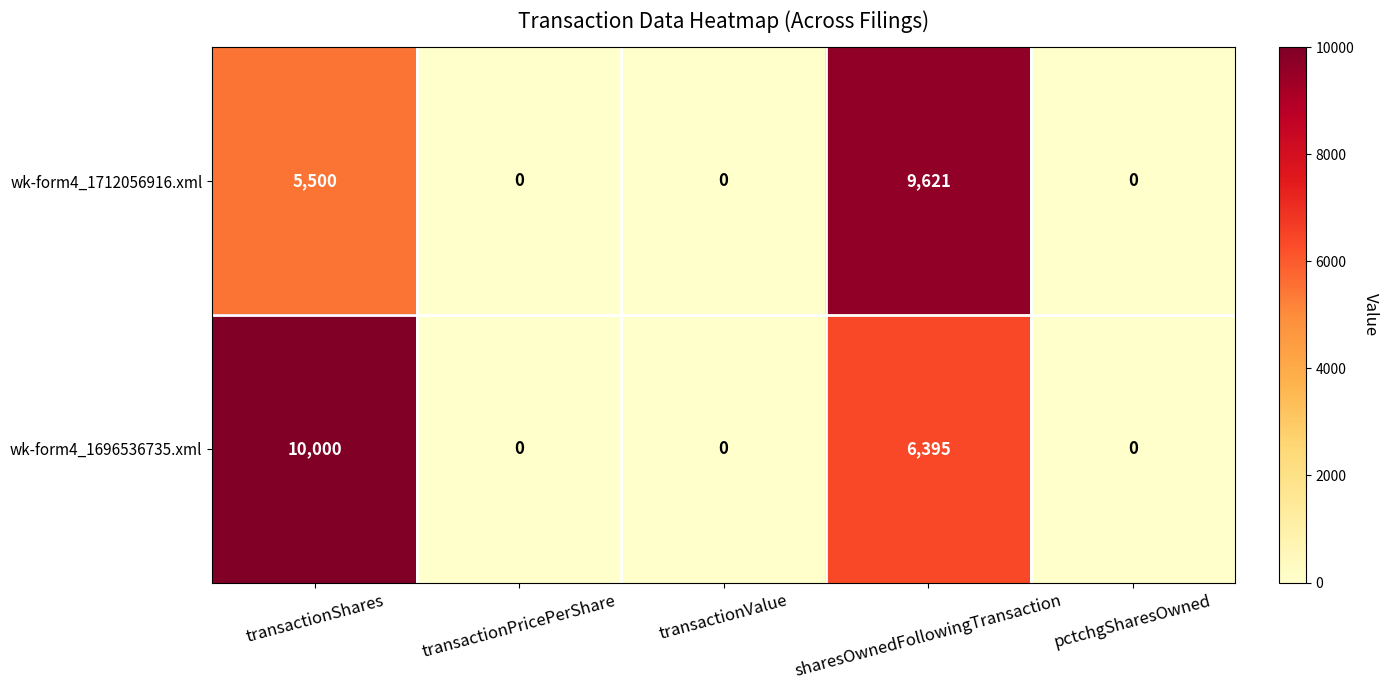

Is it true that wk-form4_1712056916.xml equals 0 at transactionPricePerShare?

True